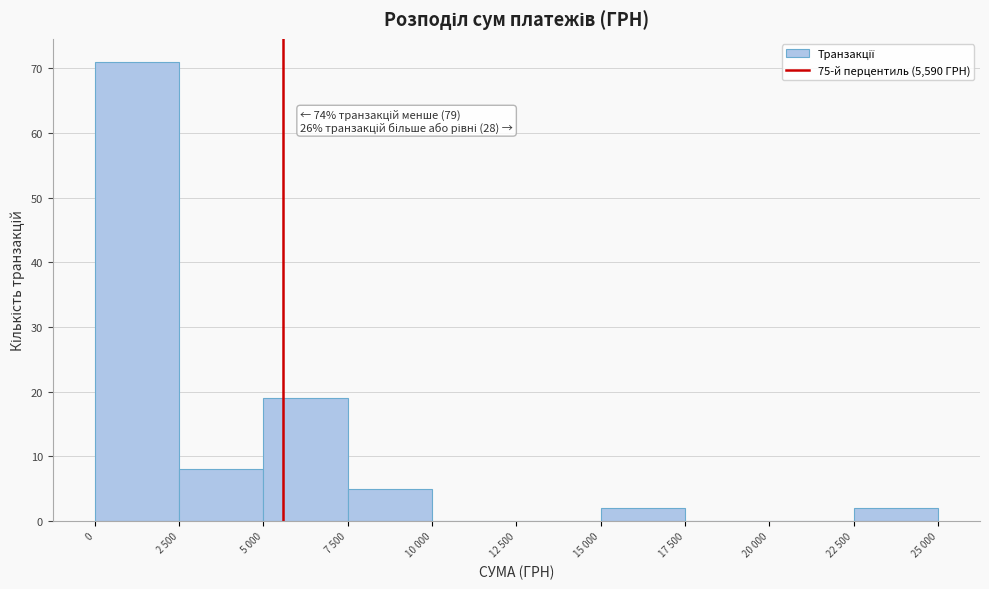

Reading left to right, extract all data points from this chart.

0=71	2 500=8	5 000=19	7 500=5	10 000=0	12 500=0	15 000=2	17 500=0	20 000=0	22 500=2